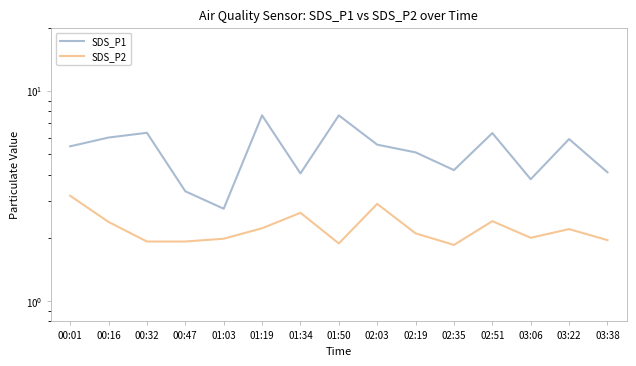

What is the label of the 7th point from the right?

02:03